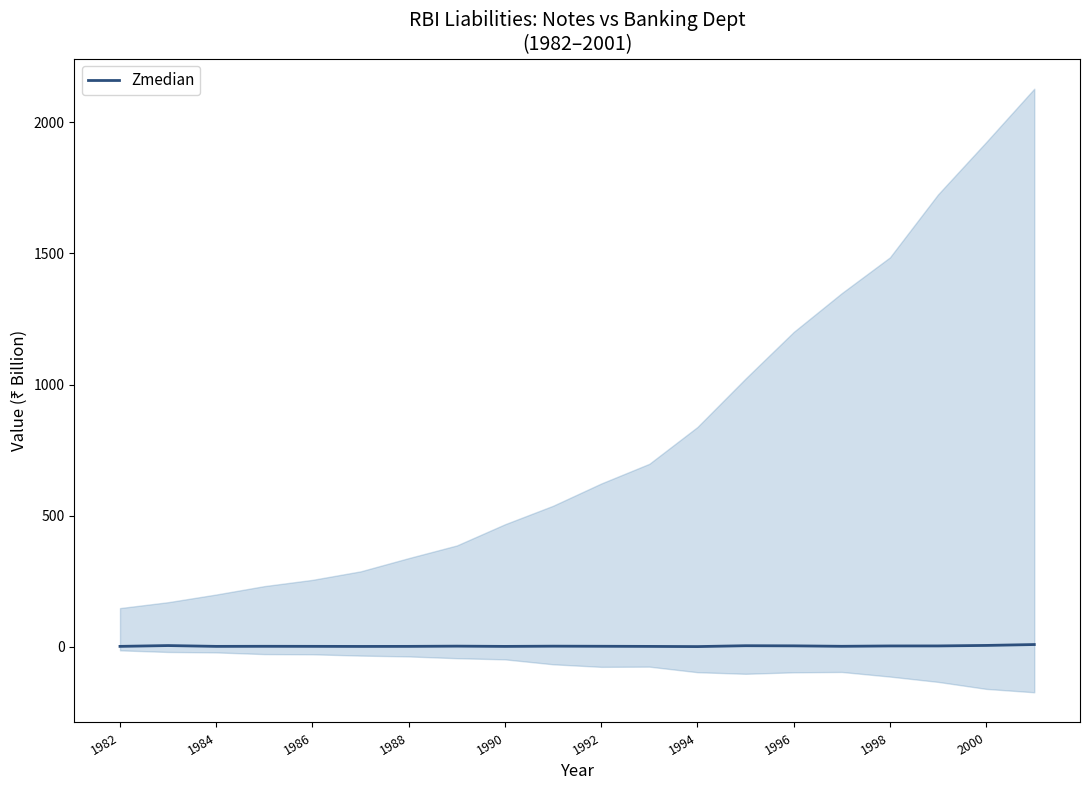

How many lines are shown in the chart?

1